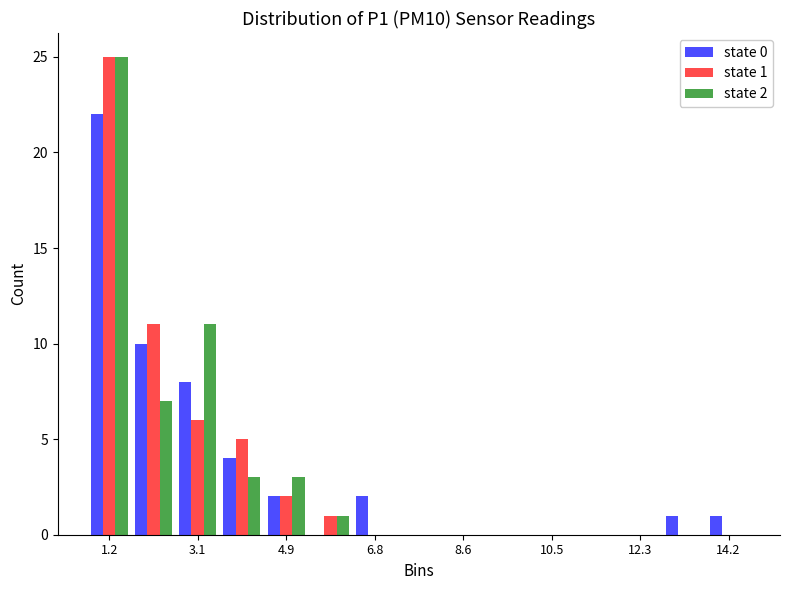

In the state 2 series, which range on the x-axis has the tallest bar?

0.8 to 1.6